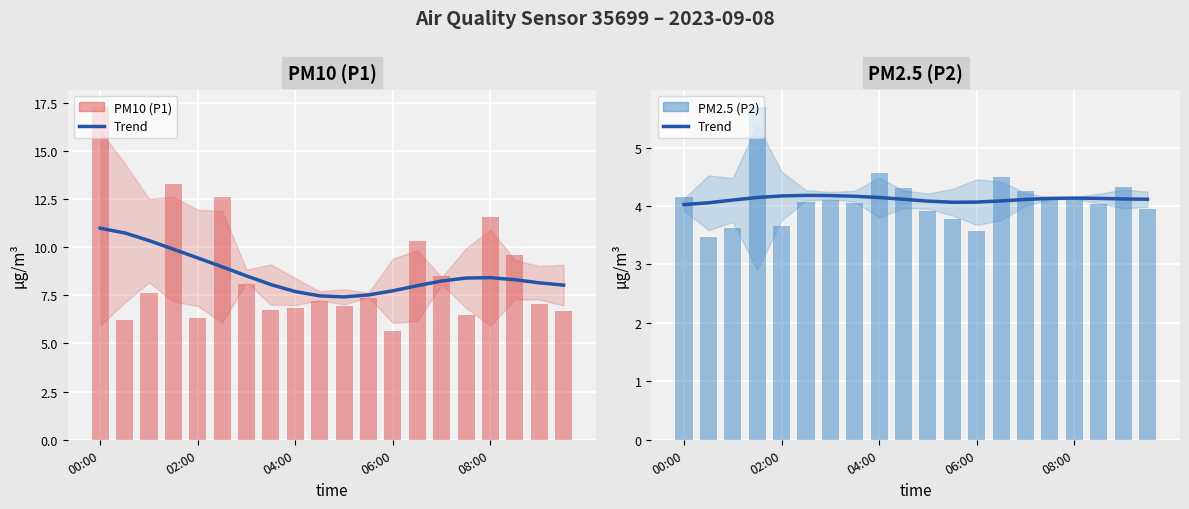

True or false: PM10 (P1) has a value of 11.4 at 18.

False